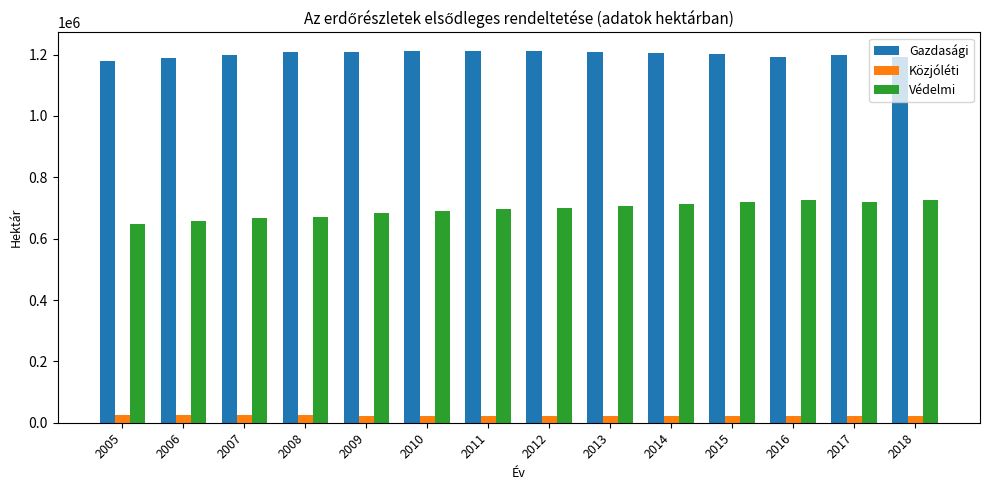

At 2014, list the series in order from smallest to largest.

Közjóléti, Védelmi, Gazdasági